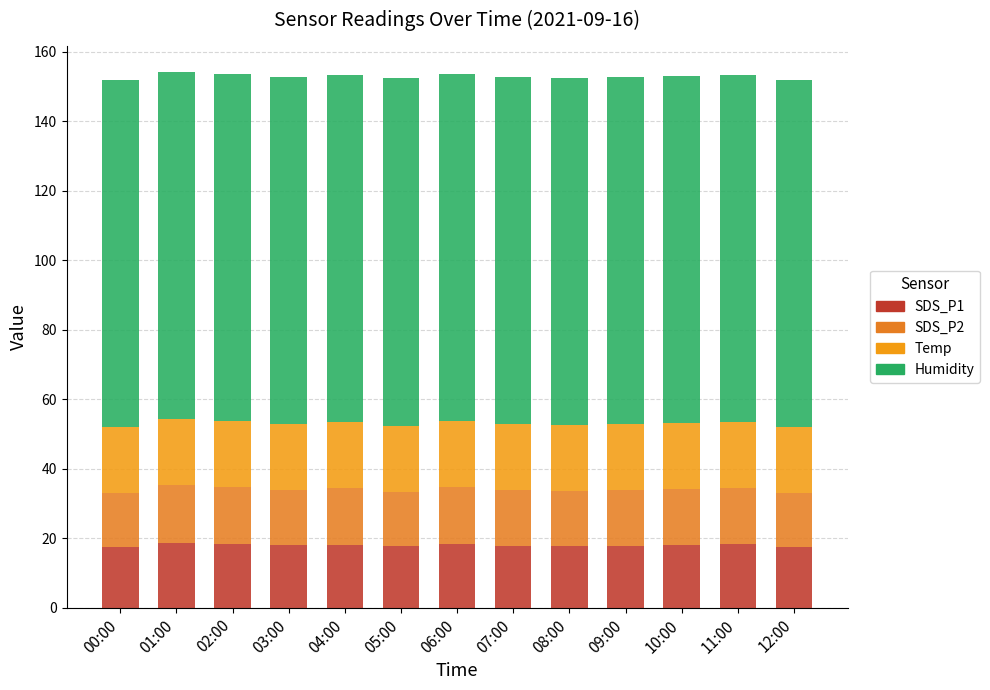

At which label is SDS_P1 closest to 17?

12:00